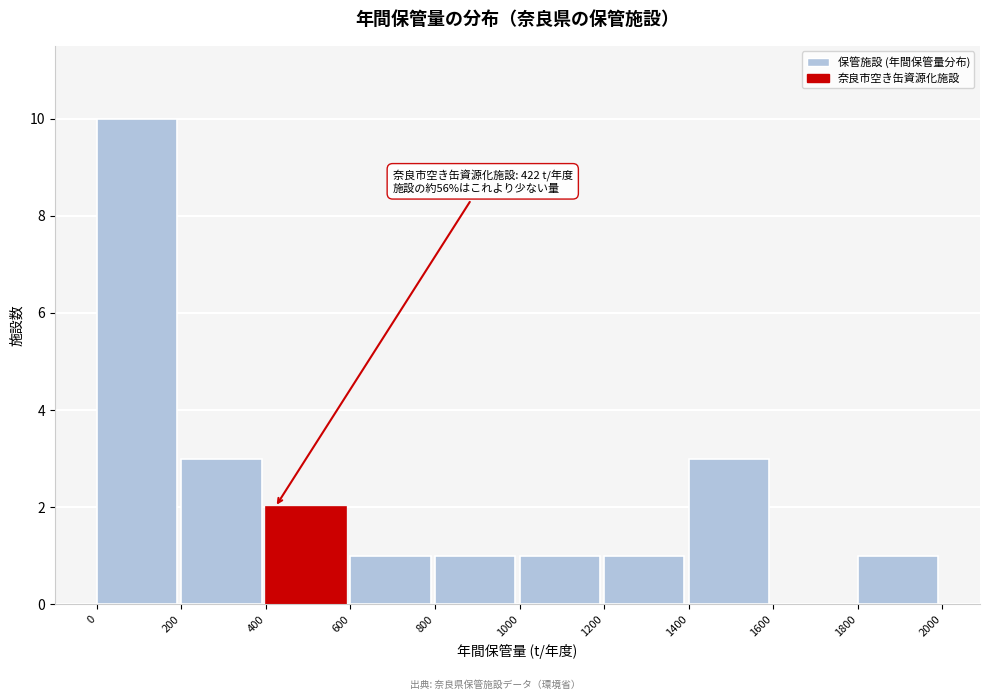

Which range on the x-axis has the tallest bar?

0 to 200